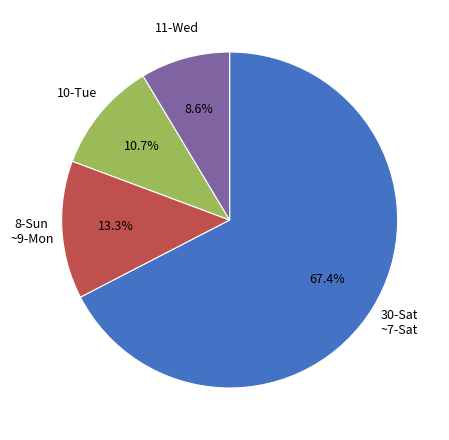

Count the number of slices in the pie.

4